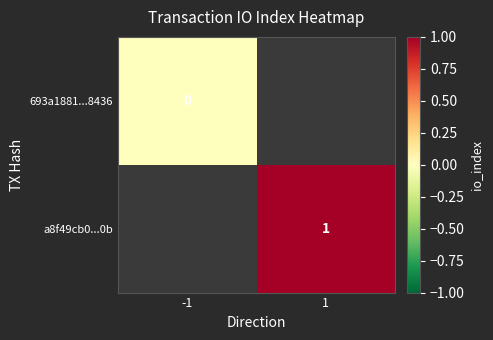

Is the value of 693a1881...8436 at -1 greater than the value of a8f49cb0...0b at 1?

No